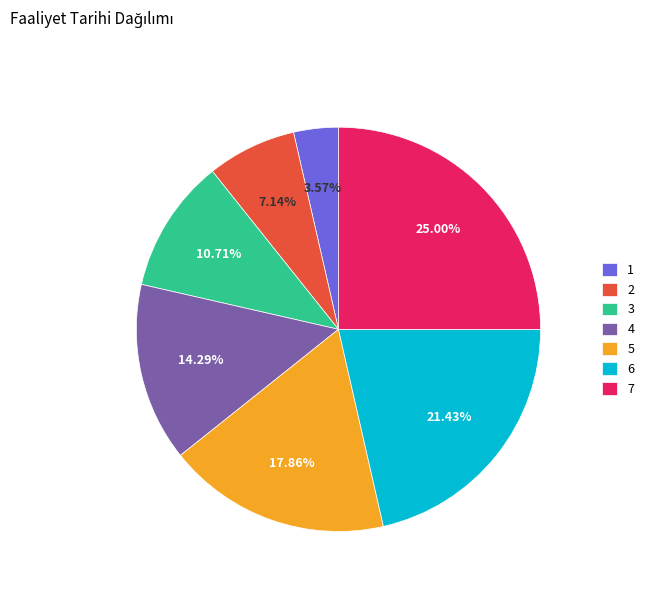

Does any single category account for the majority?

No